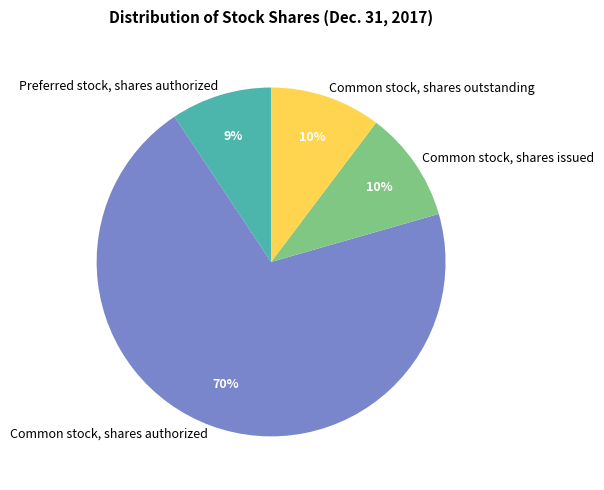

To the nearest percent, what is the difference between the Common stock, shares issued and Preferred stock, shares authorized slice percentages?

1%